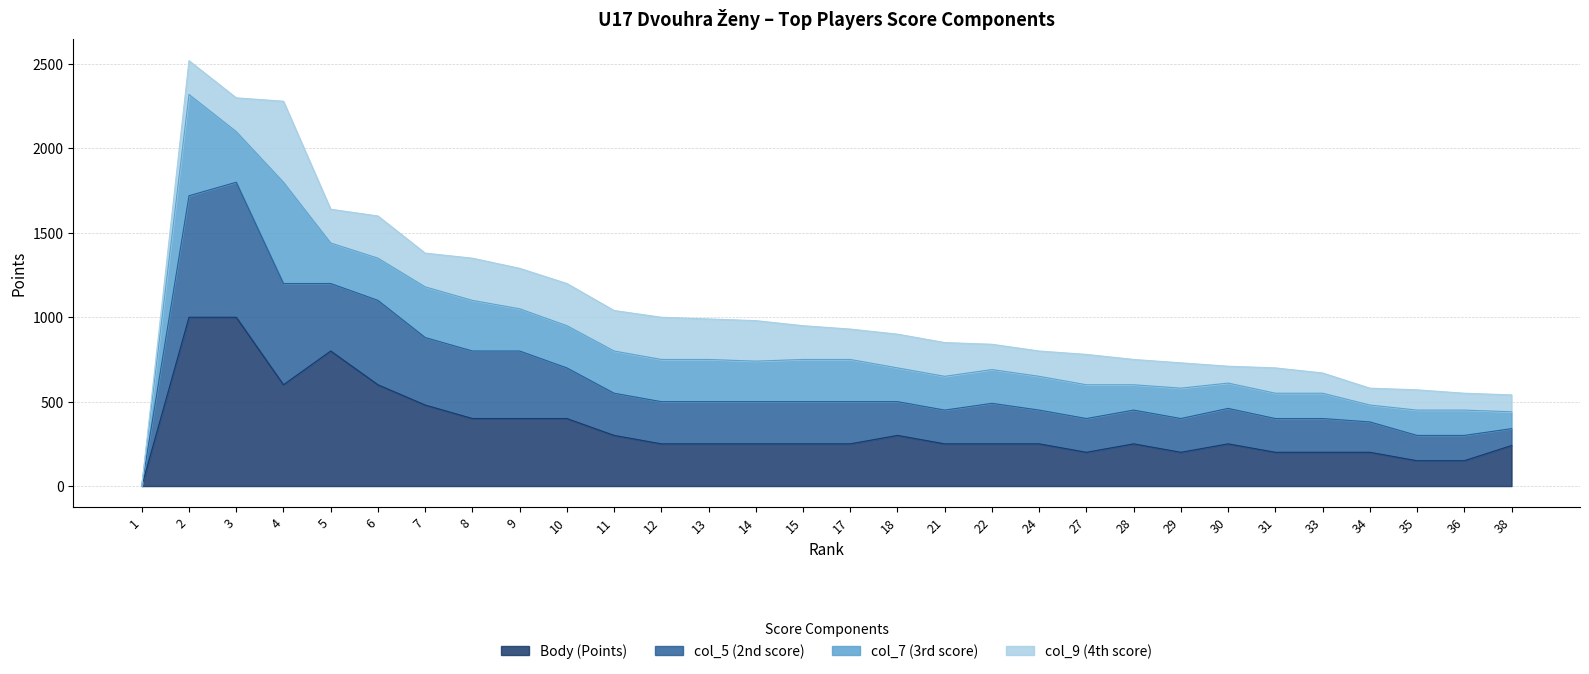

In Body (Points), how many points are lower than both neighbors (excluding endpoints)?

3